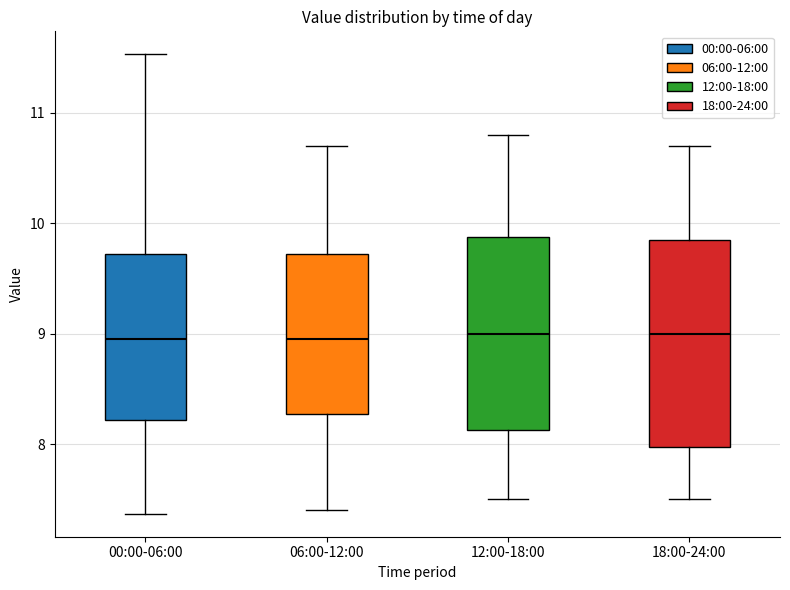

Comparing the boxes themselves (not the whiskers), which one is the tallest?

18:00-24:00